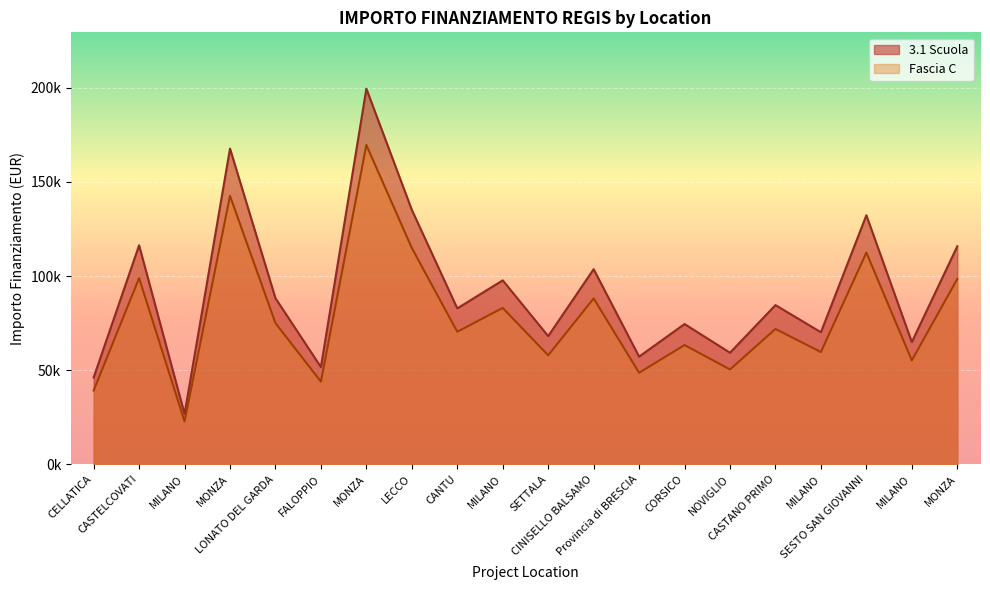

Reading left to right, transcribe all the data shown in this chart.

3.1 Scuola: 46044.5	116324.6	26730.0	167724.8	88213.8	51620.1	199567.7	135157.2	82798.6	97694.9	68057.8	103619.9	57160.7	74486.0	59229.0	84538.8	70120.9	132279.7	64886.6	115789.8
Fascia C: 39137.9	98875.9	22720.5	142566.1	74981.7	43877.1	169632.6	114883.7	70378.8	83040.6	57849.1	88076.9	48586.6	63313.1	50344.6	71857.9	59602.7	112437.7	55153.6	98421.4